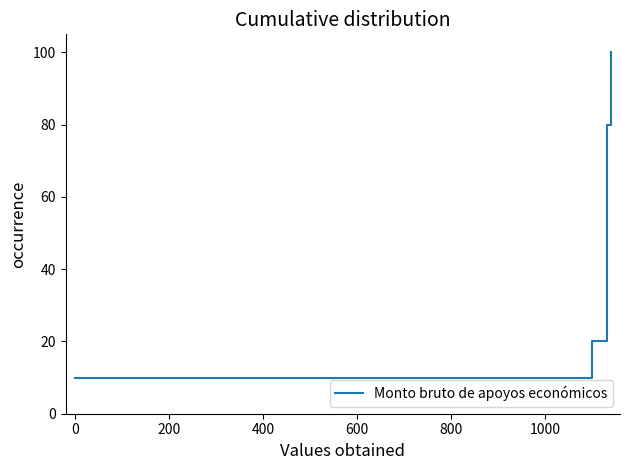

What is the label of the 5th point from the left?

600